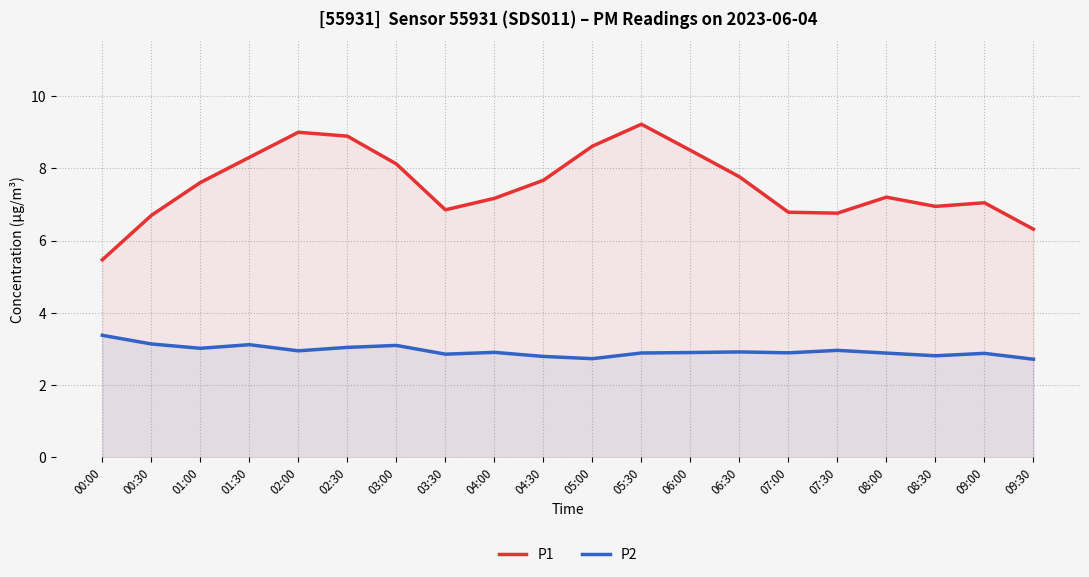

List the series in order of their peak value, lowest first.

P2, P1